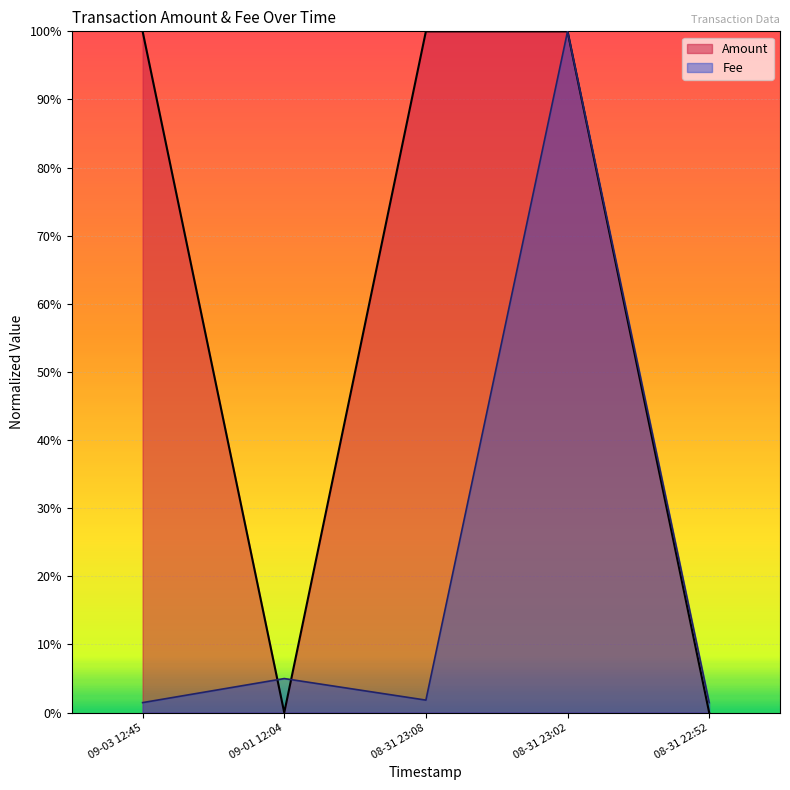

What are all the series names shown in the legend?

Amount, Fee